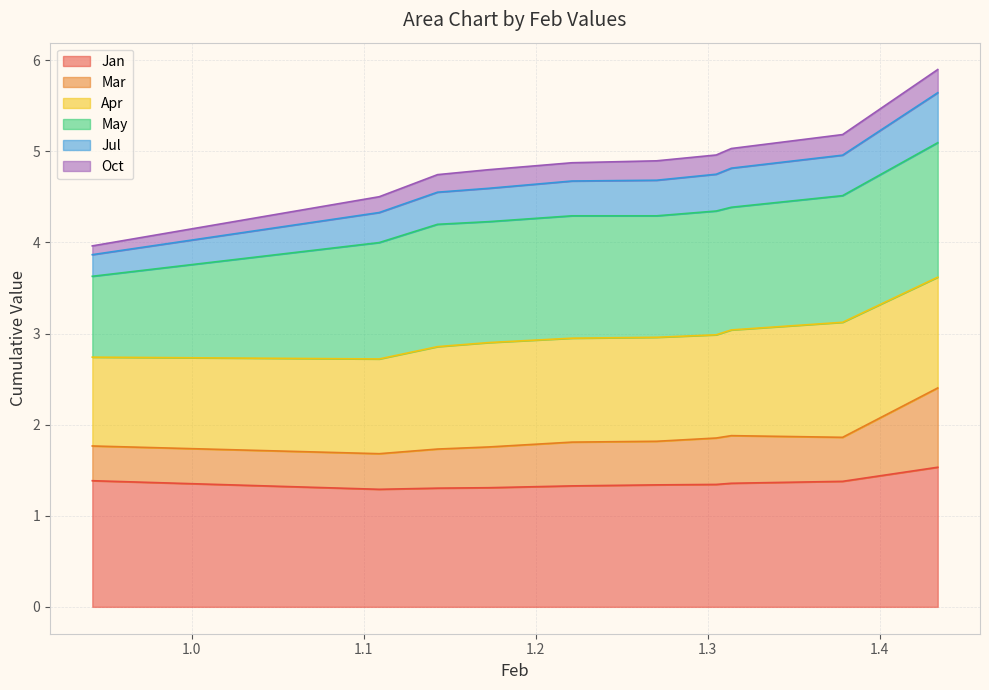

The Mar series shows 3.4 at pct95. True or false?

False